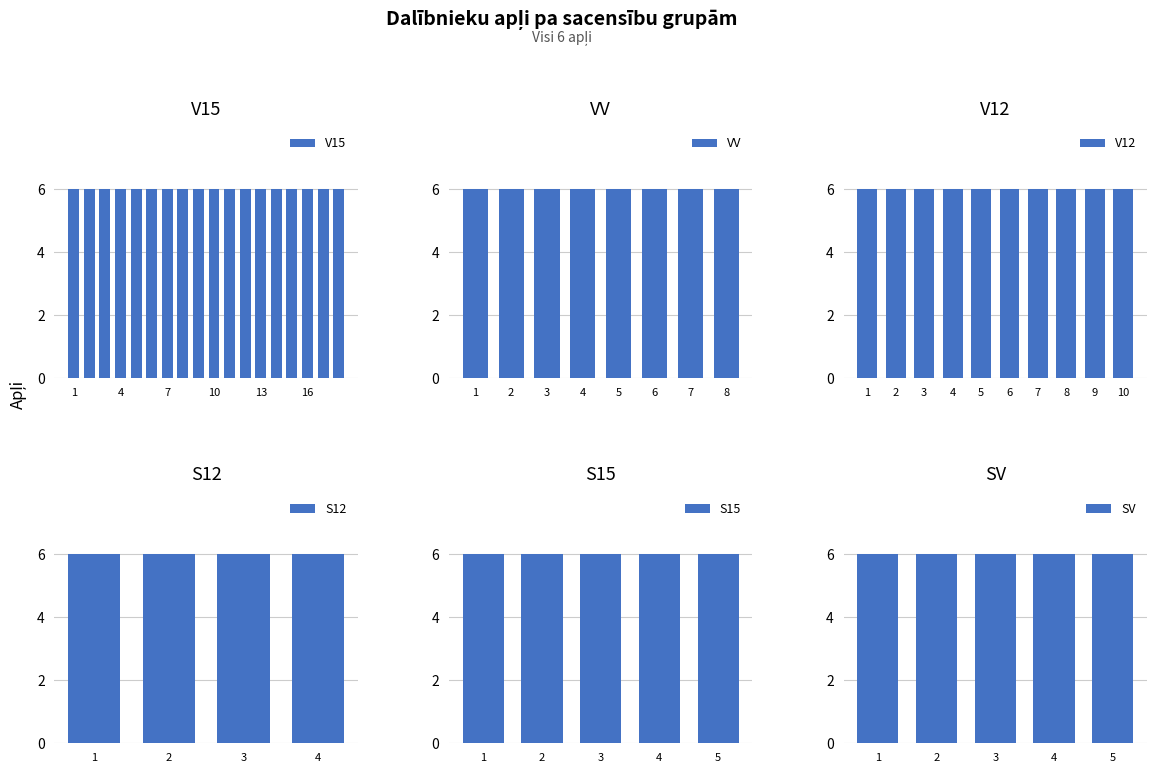

Which has a higher value, V15 or S12?

V15